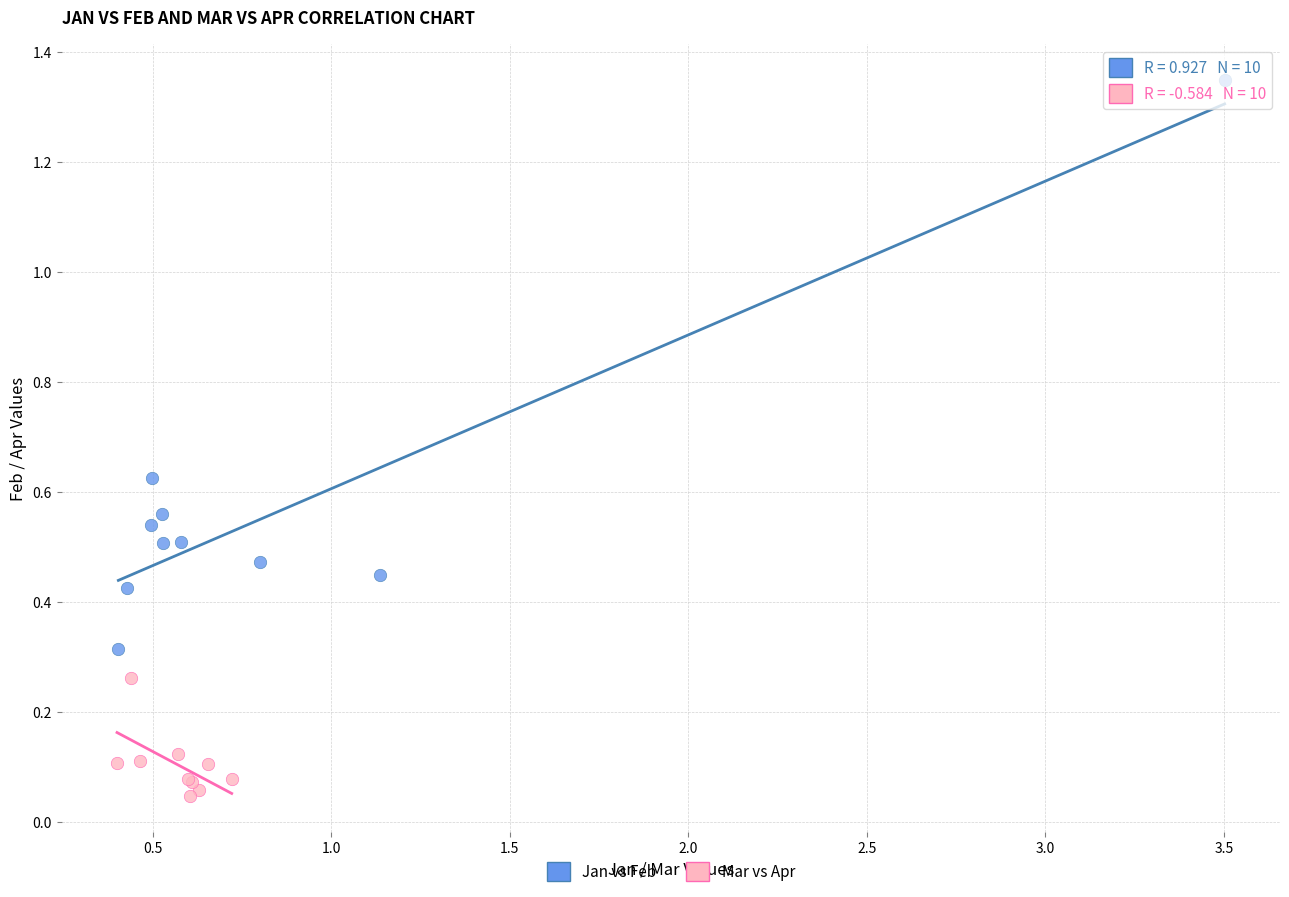

Which series contains the lowest Y value?

Mar vs Apr